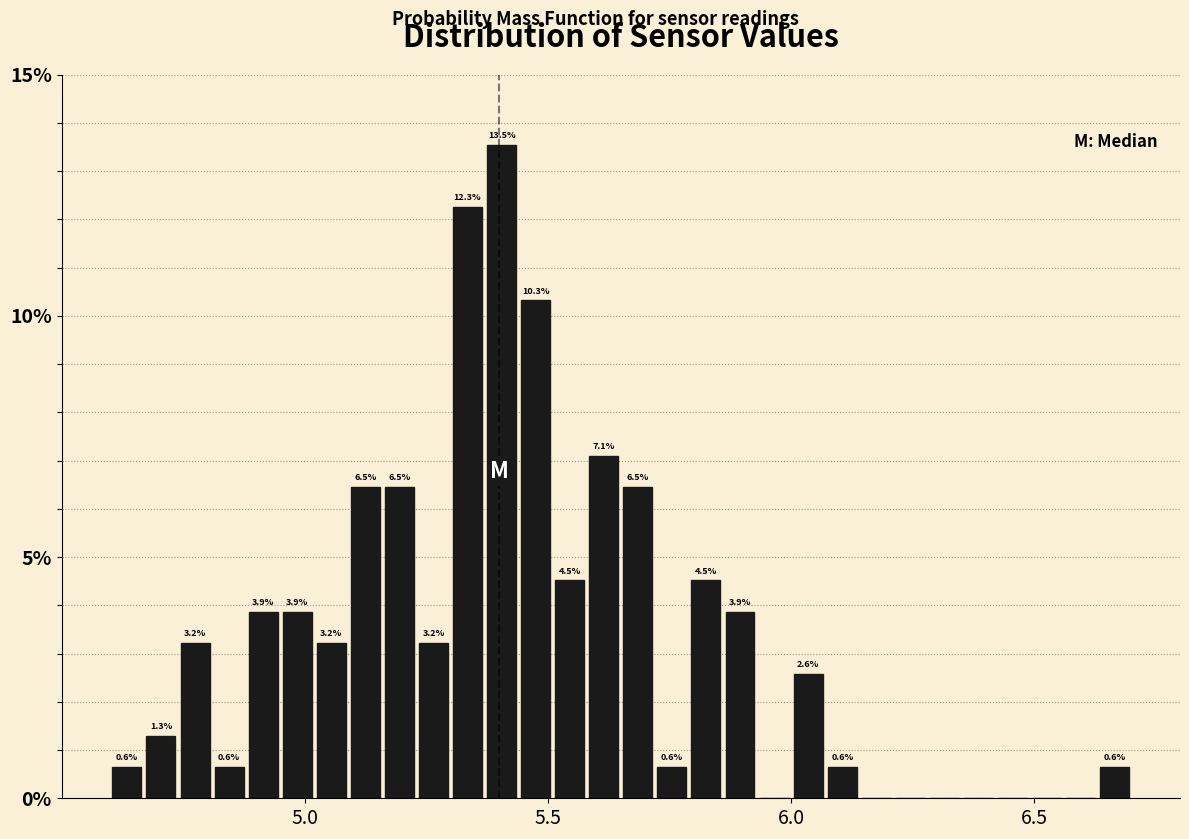

Read against the x-axis, roughly where is the centre of the tallest bar?

5.40